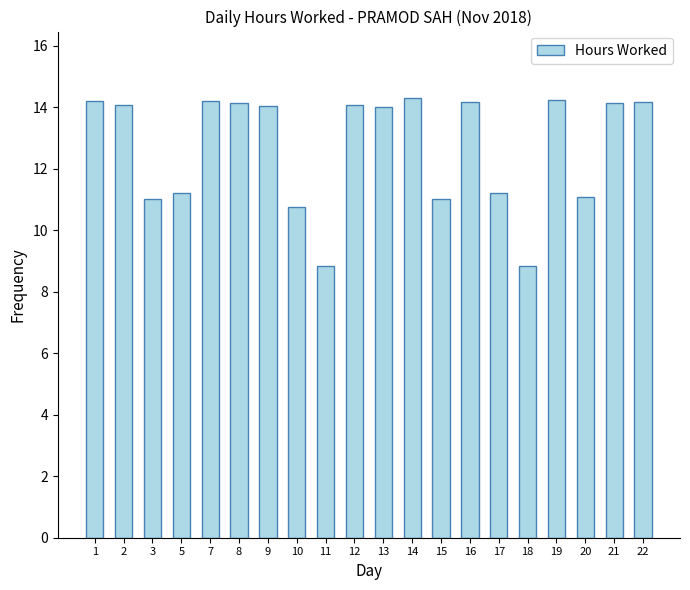

How many data points does each series have?

20